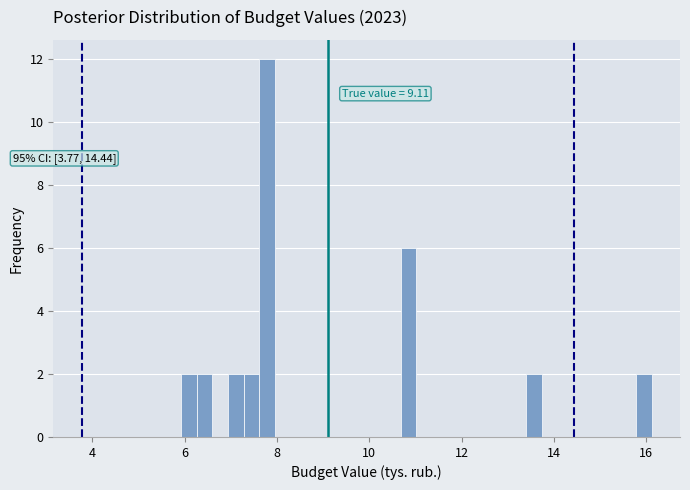

Around what value on the x-axis is the tallest bar? Give the approximate position of its centre, as read against the axis.

7.8